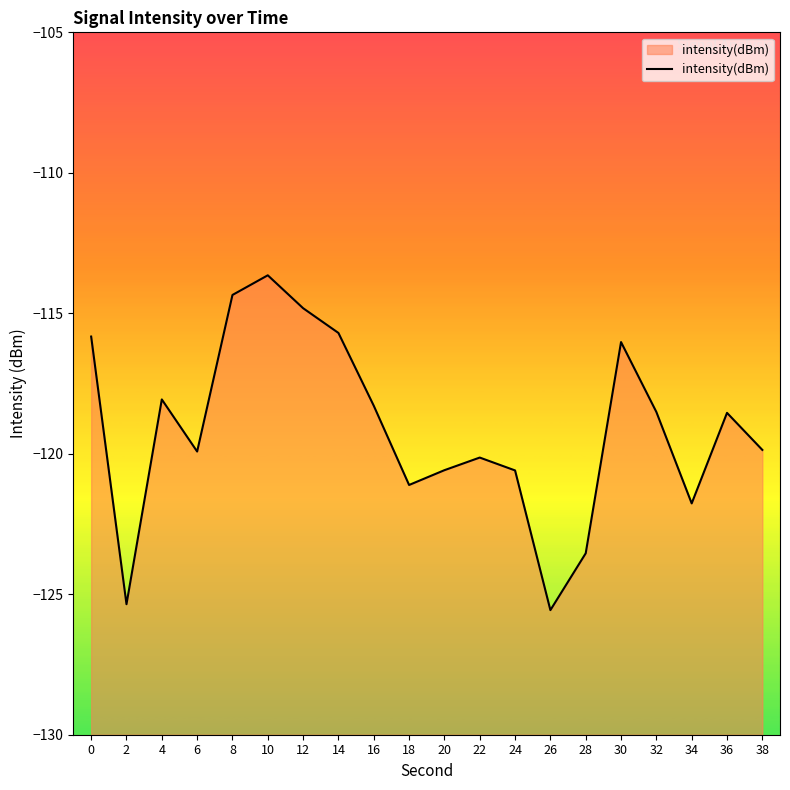

How many points are lower than both their immediate neighbors (excluding endpoints)?

5